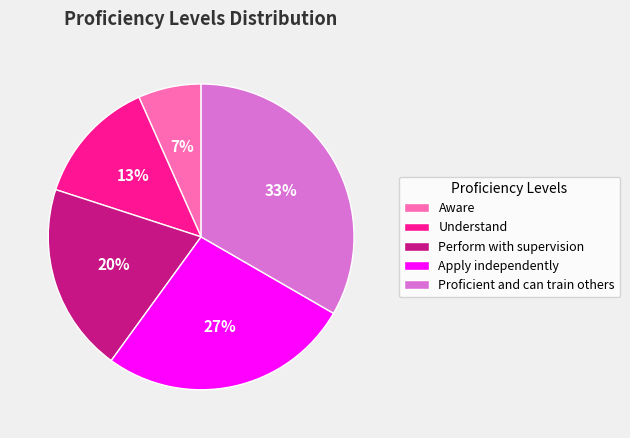

Approximately how many times larger is the value at Understand compared to Apply independently?

0.5